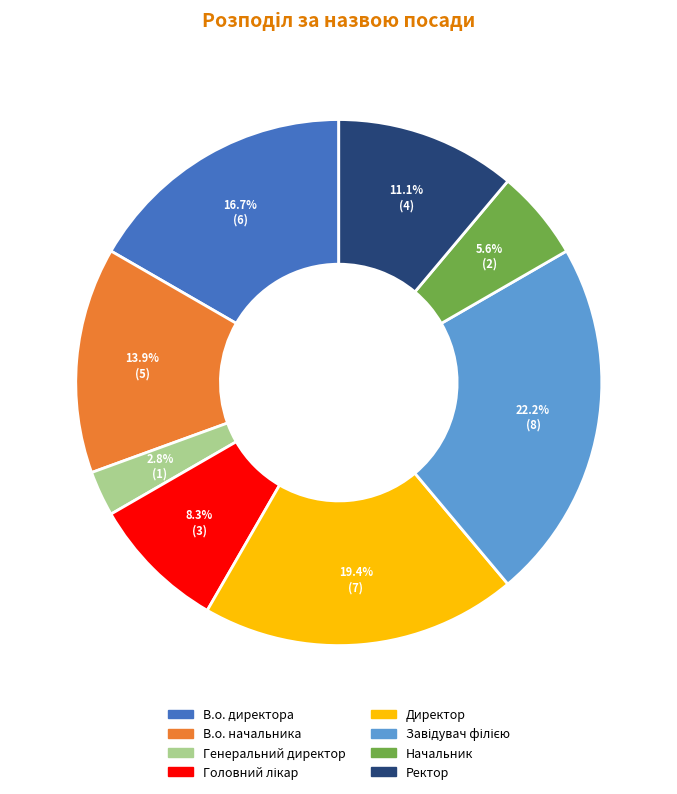

Is there a majority slice in this chart?

No